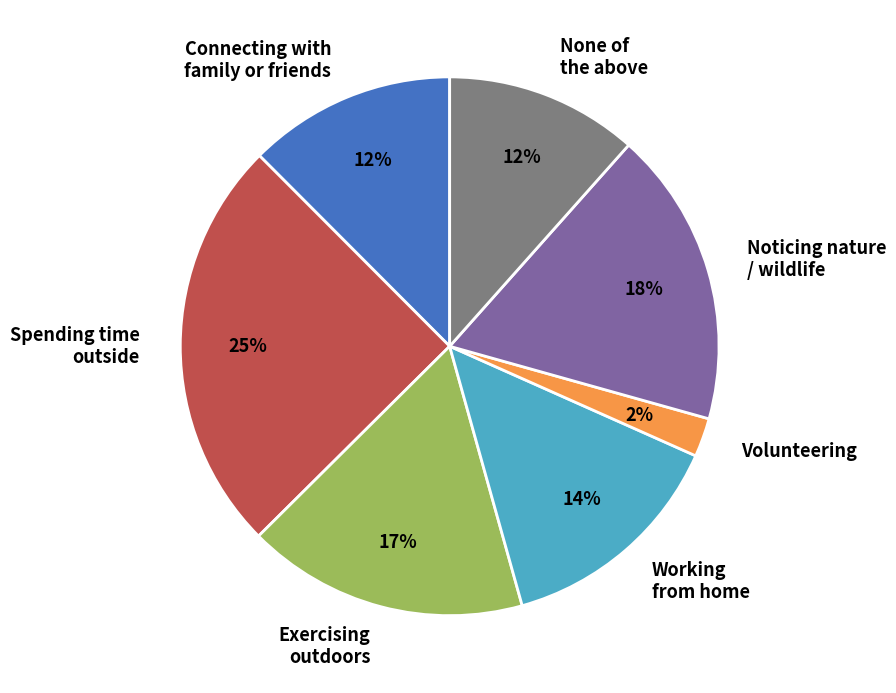

Combined, do Working from home and None of the above account for over 50%?

No